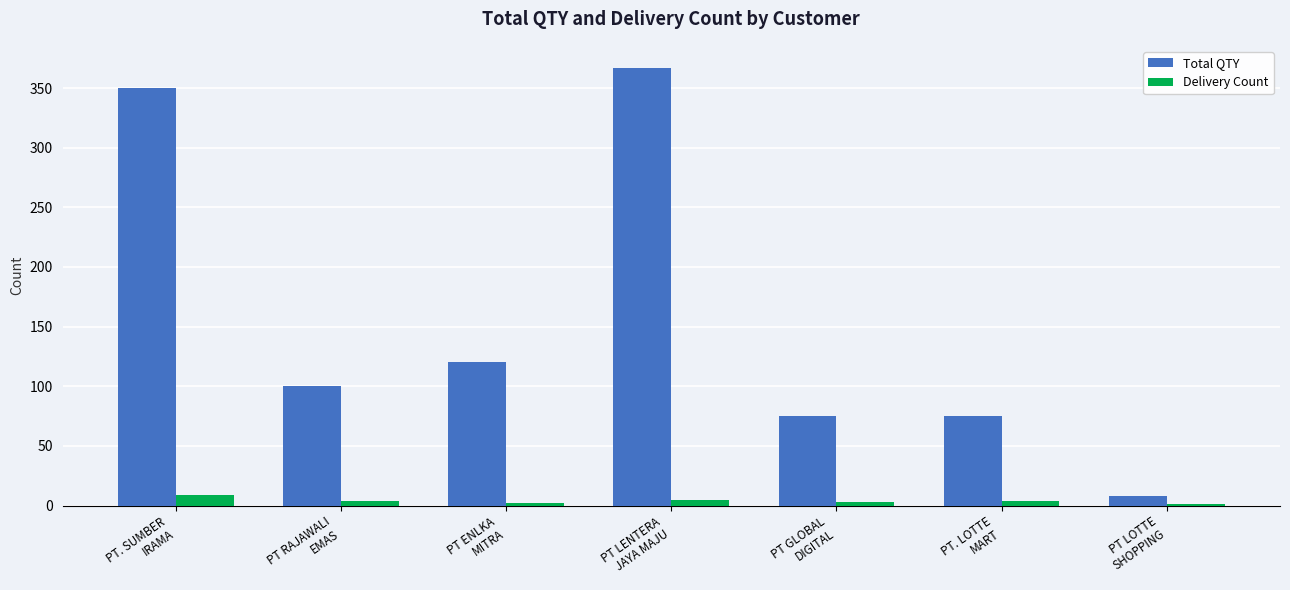

How many groups of bars are there?

7